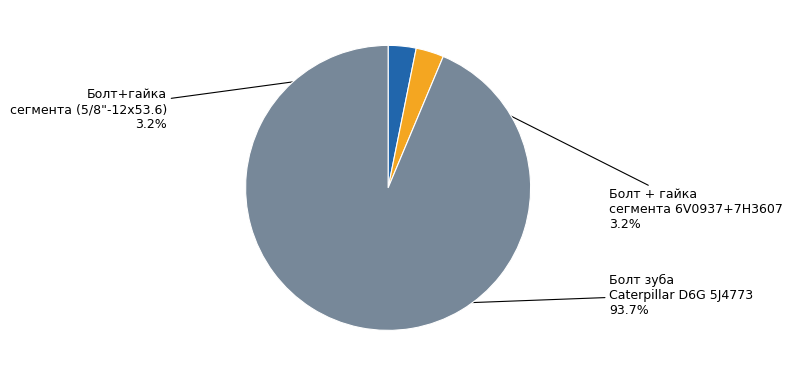

Is there any slice that represents more than half of the pie?

Yes